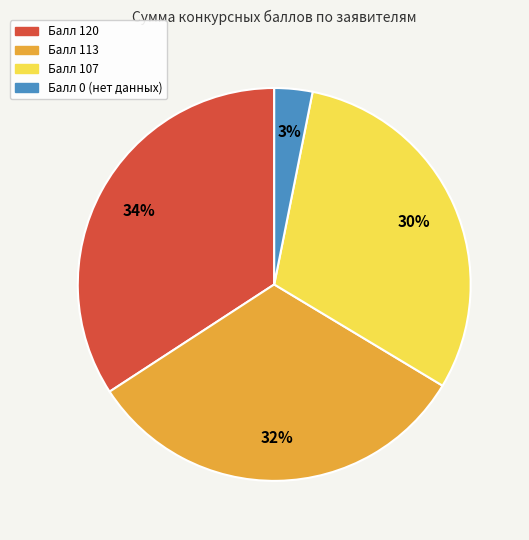

Combined, do Балл 113 and Балл 120 account for over 50%?

Yes